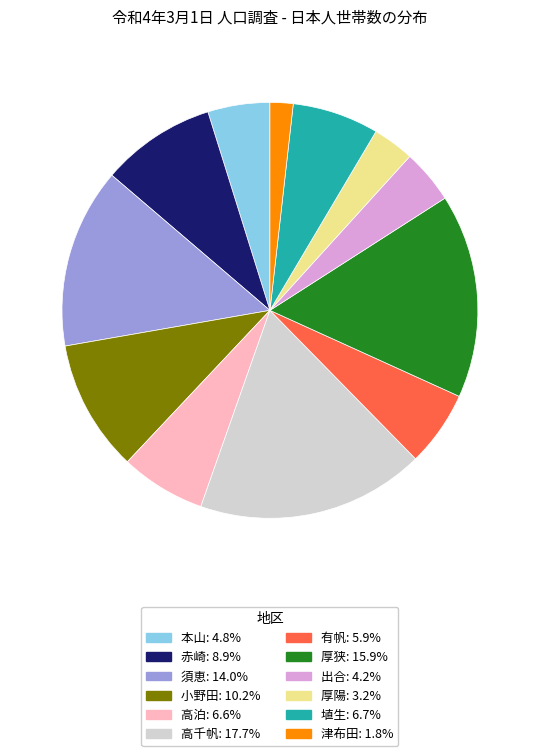

Approximately how many times larger is the value at 高泊 compared to 赤崎?

0.7